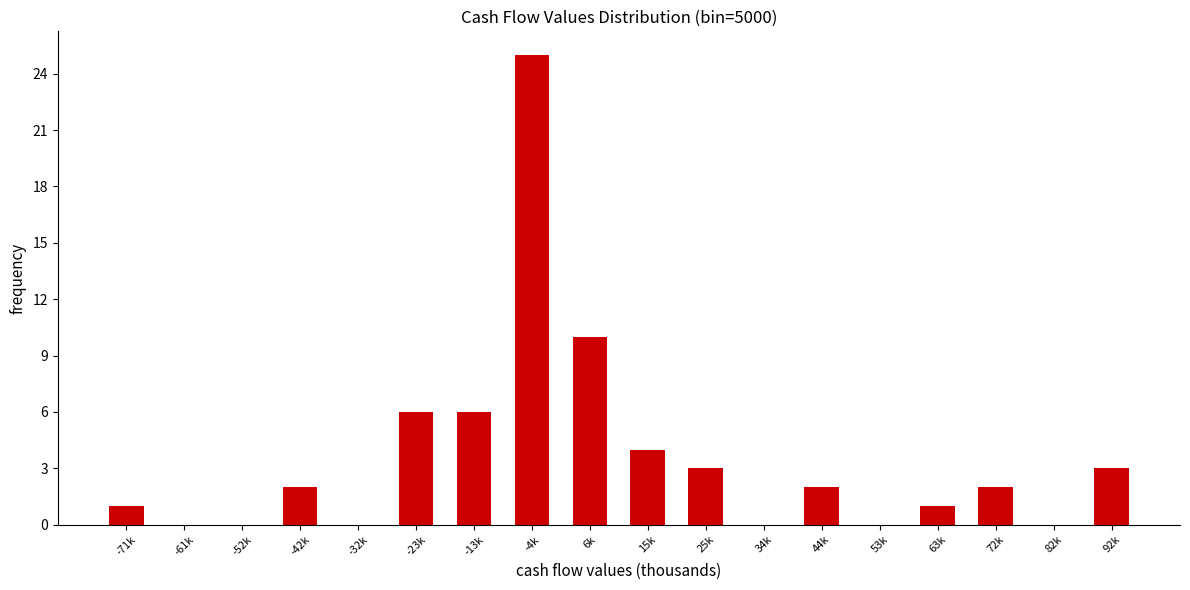

Reading left to right, transcribe all the data shown in this chart.

-71k=1	-61k=0	-52k=0	-42k=2	-32k=0	-23k=6	-13k=6	-4k=25	6k=10	15k=4	25k=3	34k=0	44k=2	53k=0	63k=1	72k=2	82k=0	92k=3